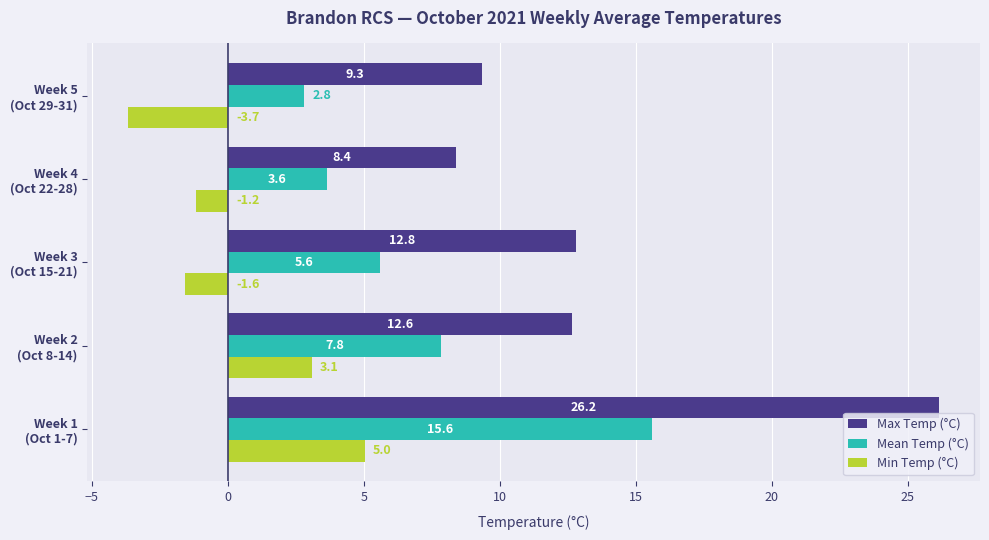

Which series has the widest spread of values?

Max Temp (°C)